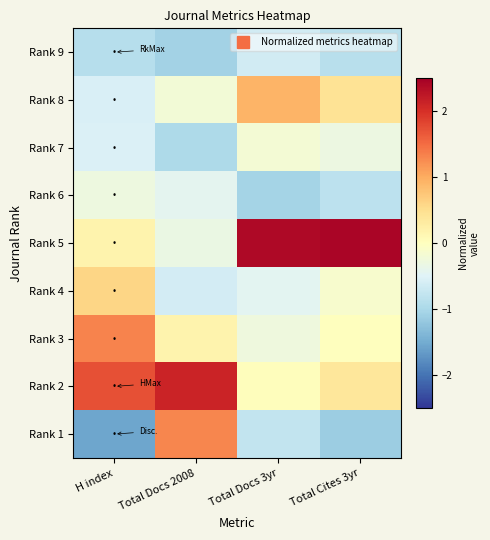

Between H index and Total Docs 3yr, which series saw the biggest shift?

Rank 5